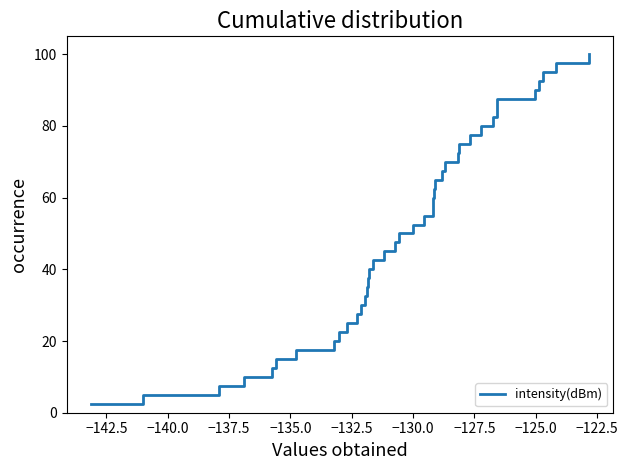

What is the minimum value shown in the chart?

2.5